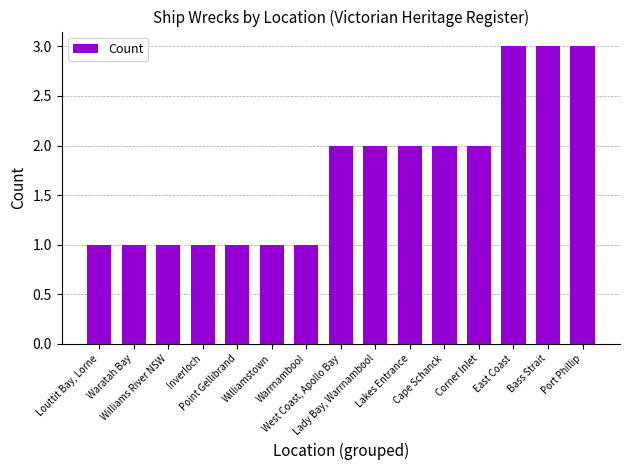

Between Cape Schanck and Williamstown, which is larger?

Cape Schanck